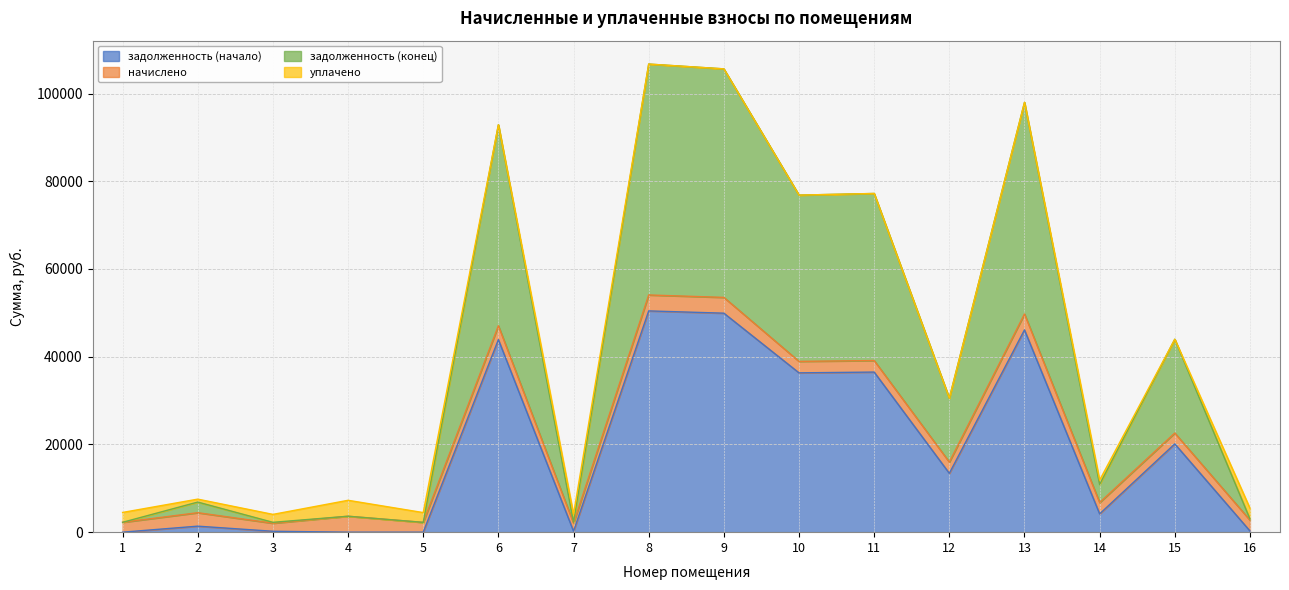

What is the maximum value for задолженность (начало)?

50439.2